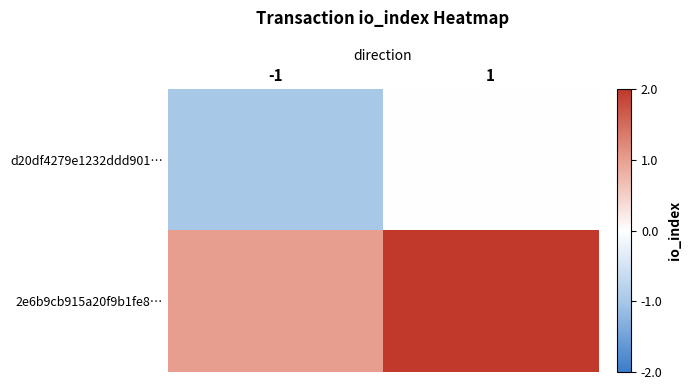

Which series has the largest range (max minus min)?

d20df4279e1232ddd901…